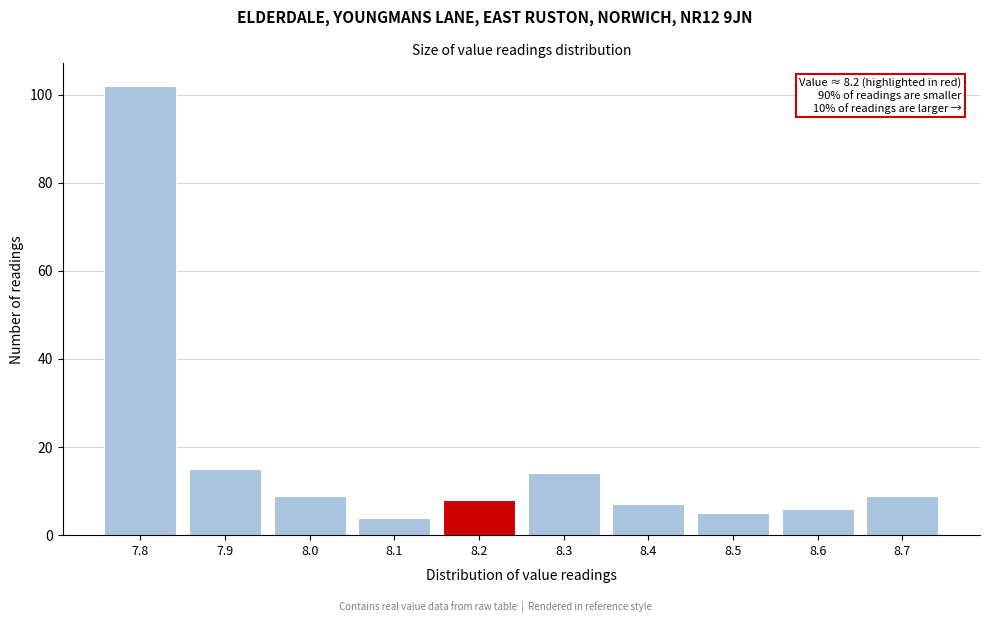

Which range on the x-axis has the tallest bar?

7.75 to 7.85